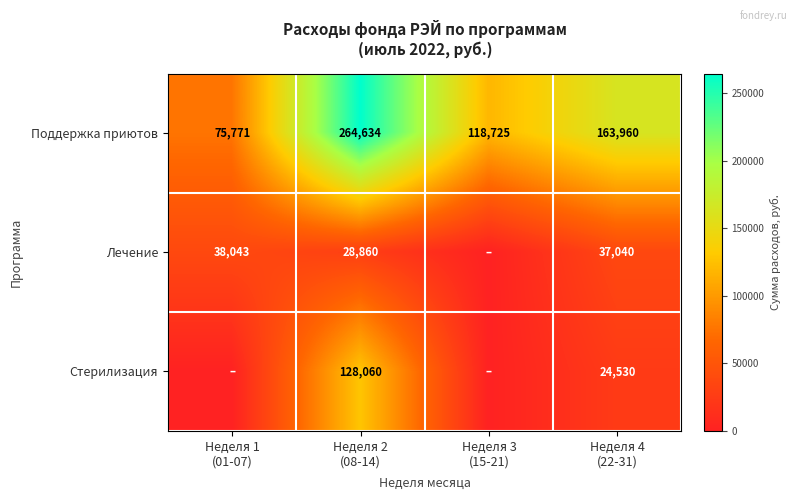

What is the difference between the maximum and second lowest values in the Поддержка приютов series?

145909